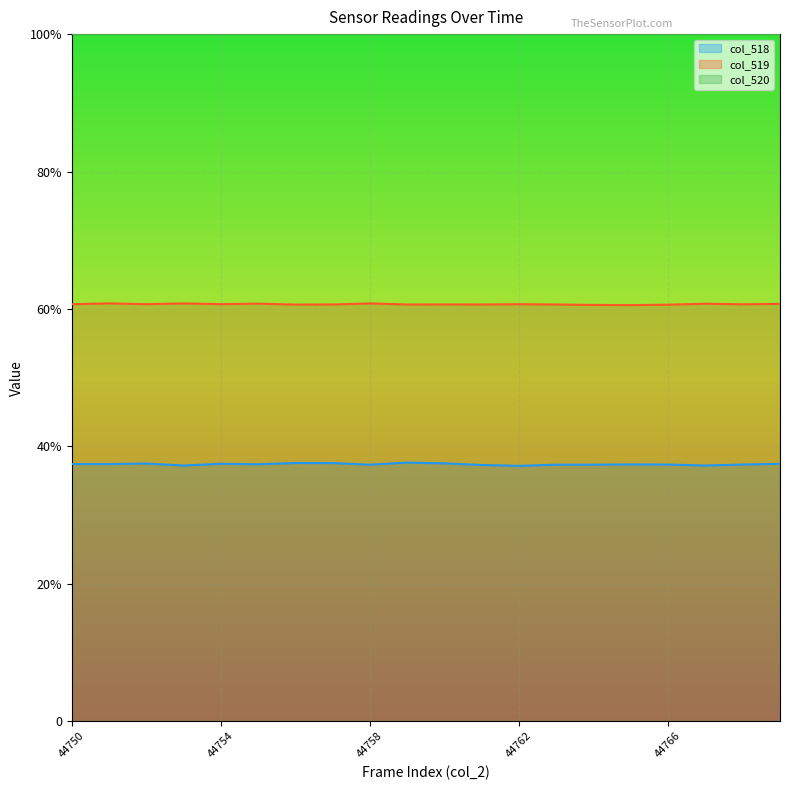

True or false: col_519 and col_518 cross at least once.

False